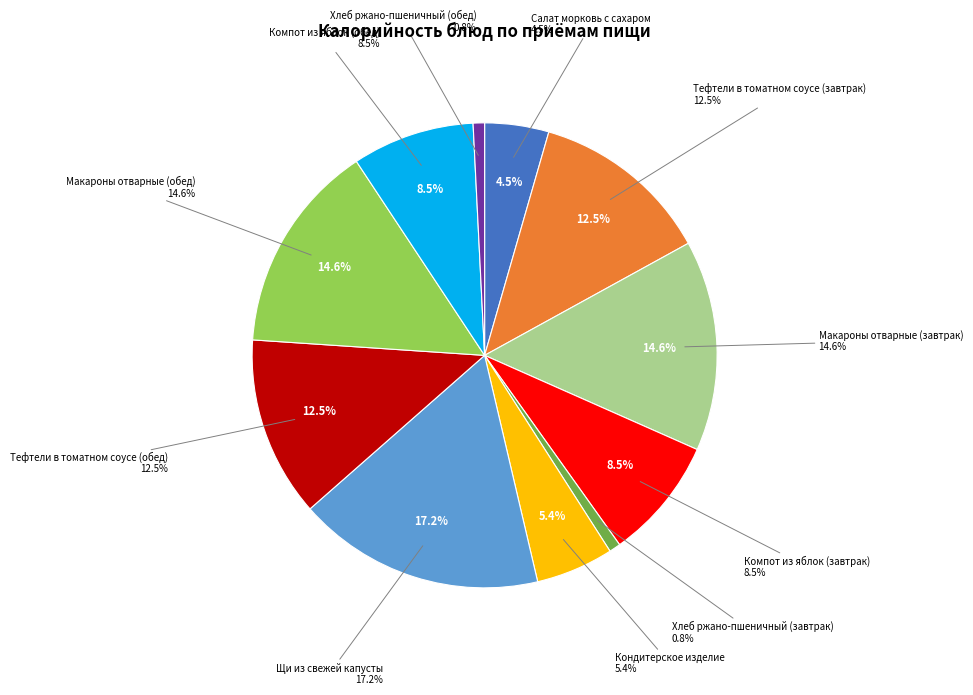

What is the total percentage of Тефтели в томатном соусе (завтрак) and Салат морковь с сахаром?

17.0%